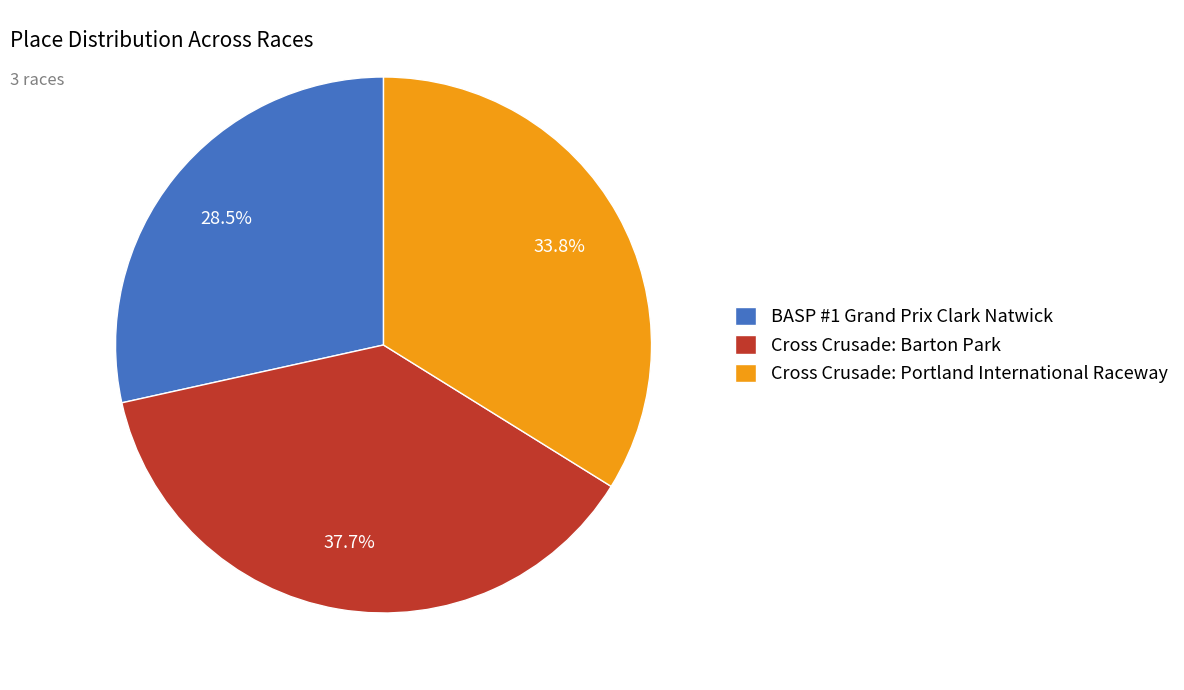

What is the ratio of the value at BASP #1 Grand Prix Clark Natwick to the value at Cross Crusade: Portland International Raceway?

0.8